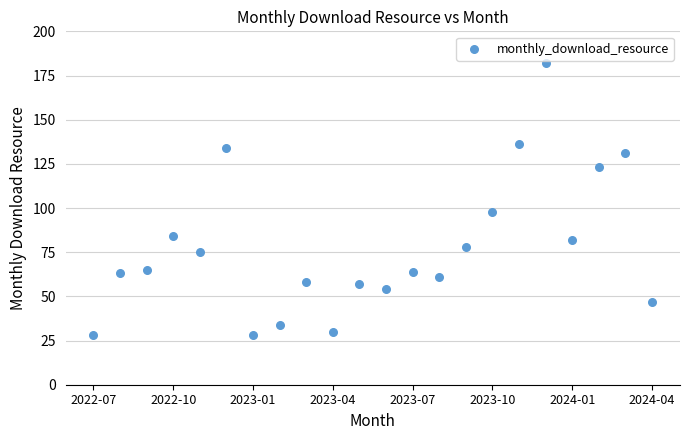

What Y value in the scatter plot is closest to 105?

98